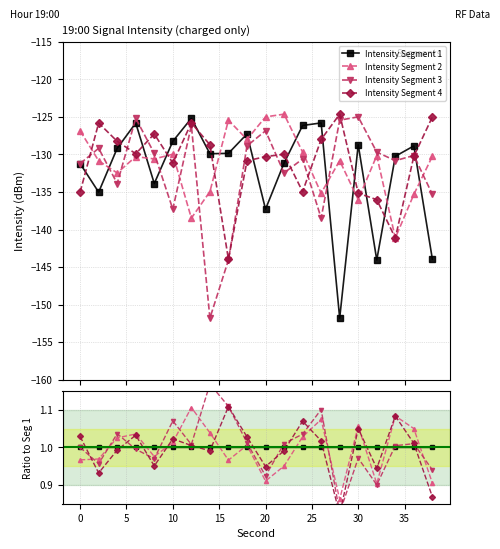

In Intensity Segment 3, how many points are higher than both neighbors (excluding endpoints)?

6